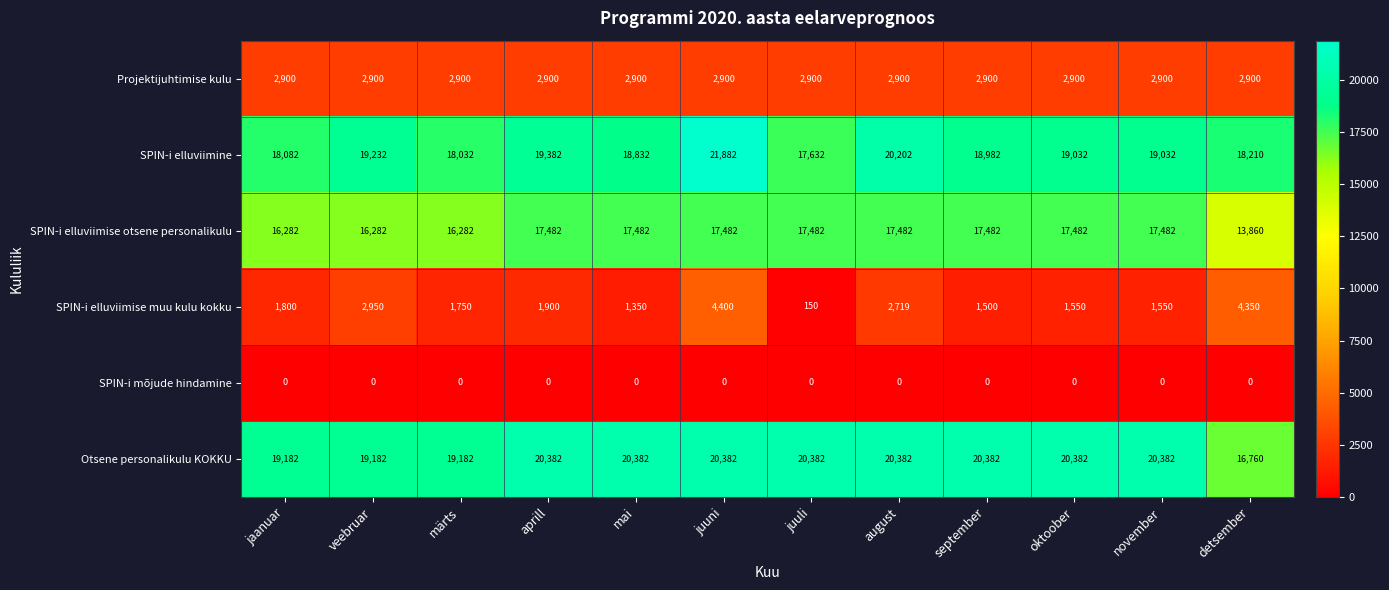

What is the lowest value of the Otsene personalikulu KOKKU series?

16760